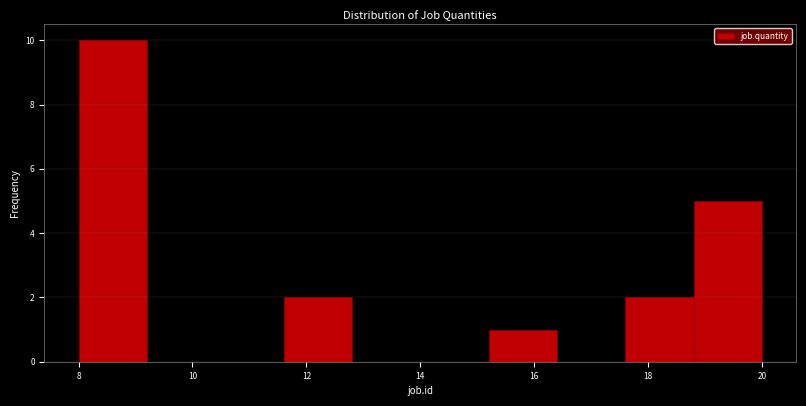

Reading left to right, transcribe this chart: for each bar, give the range it covers on the x-axis and its height. The values are not printed on the chart, so give them approximately, as read against the axis.

8.0 to 9.2: 10
9.2 to 10.4: 0
10.4 to 11.6: 0
11.6 to 12.8: 2
12.8 to 14.0: 0
14.0 to 15.2: 0
15.2 to 16.4: 1
16.4 to 17.6: 0
17.6 to 18.8: 2
18.8 to 20.0: 5